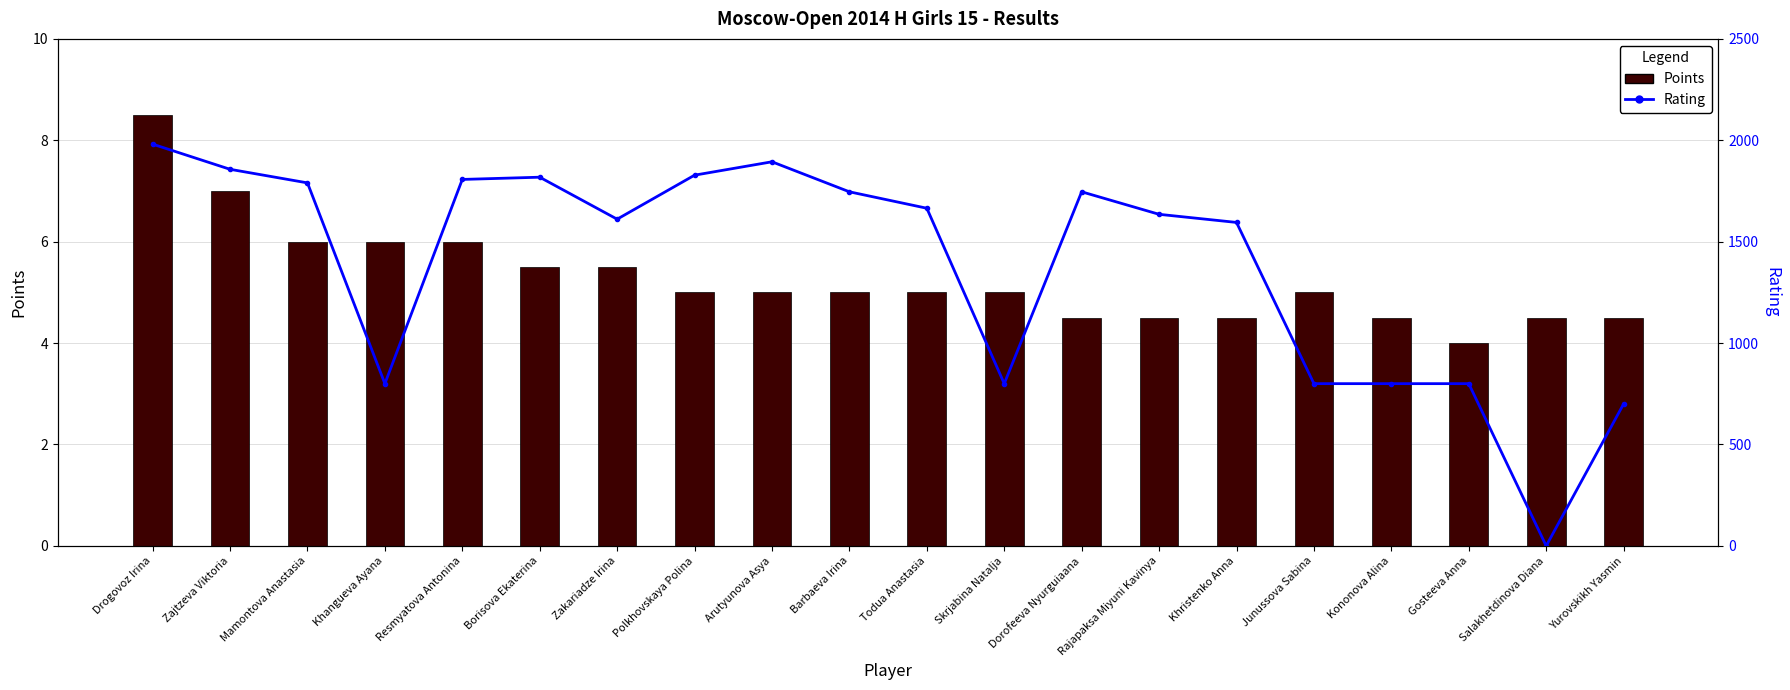

How many data points in Points are above 5?

7